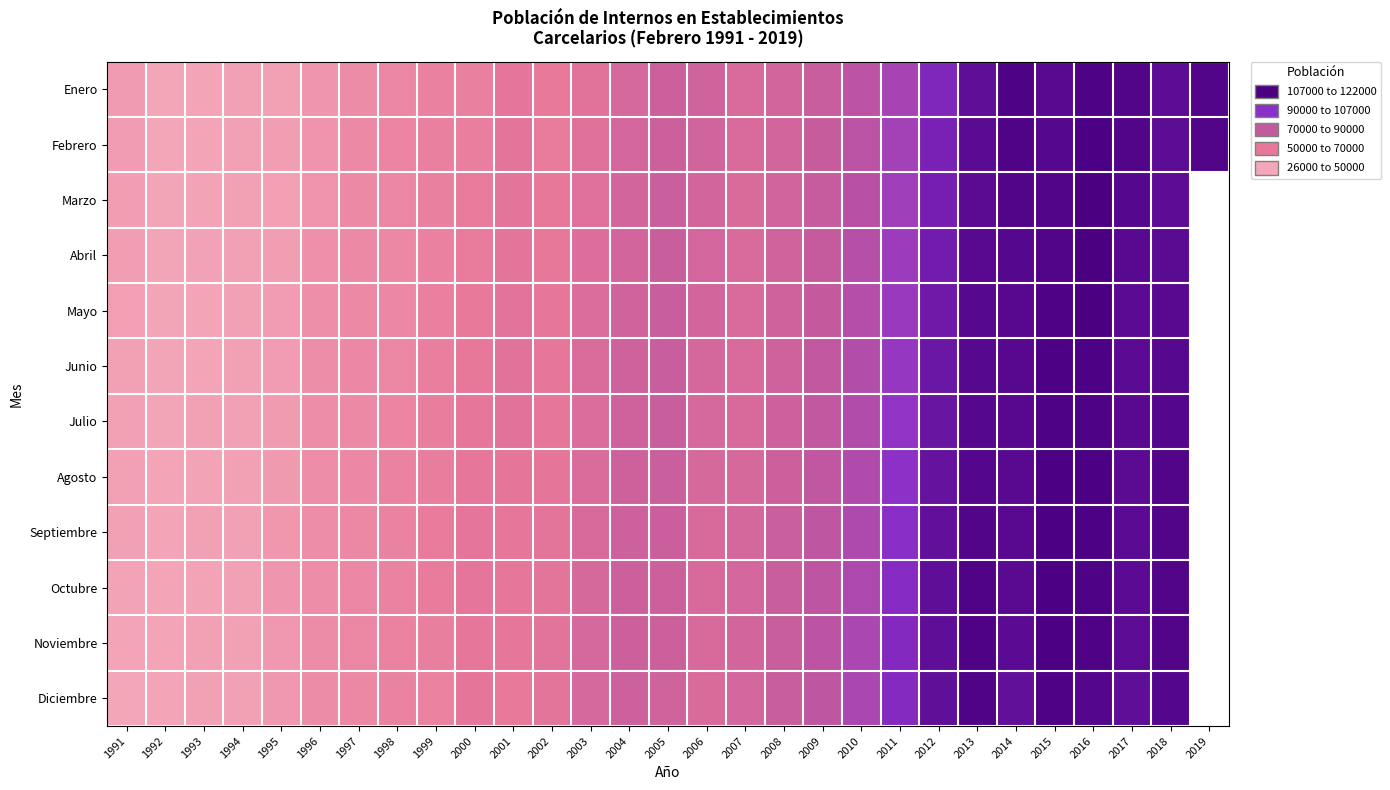

Count the number of categories in the chart.

29